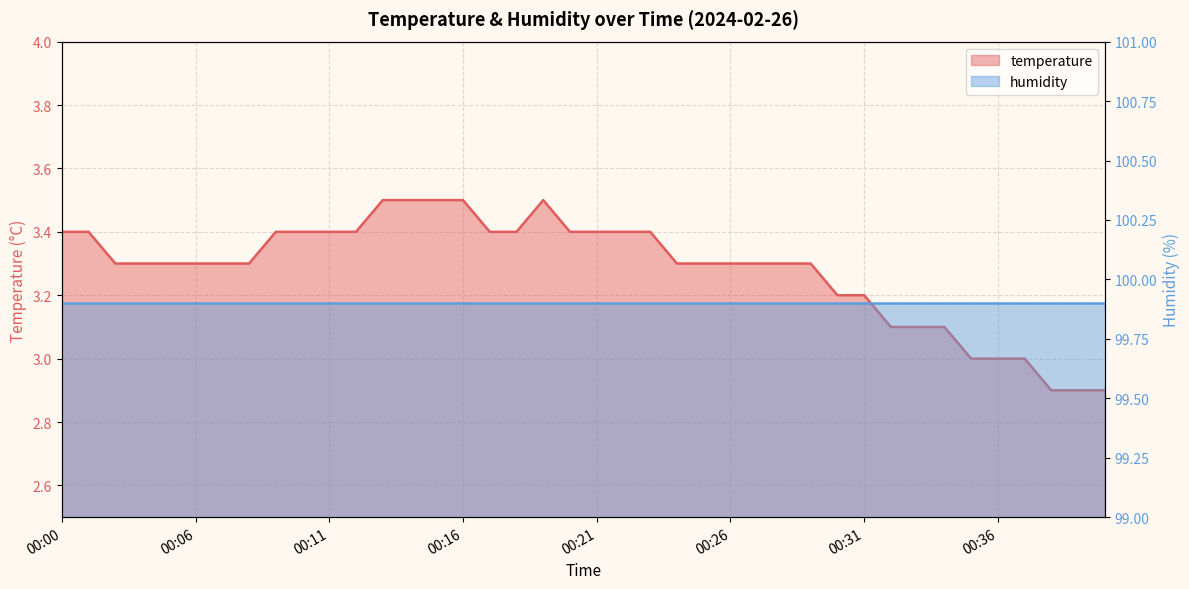

What is the difference between the second highest and second lowest values?

0.6